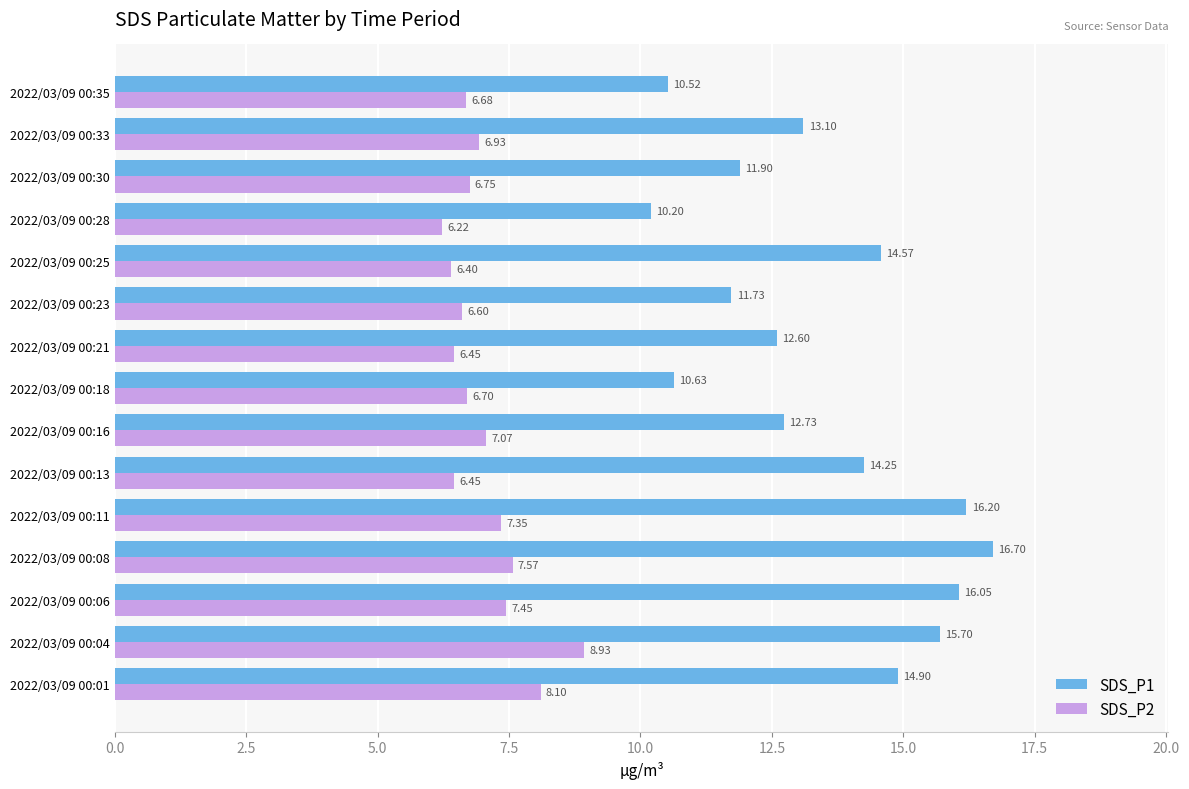

At which category is the sum across all series the highest?

2022/03/09 00:04